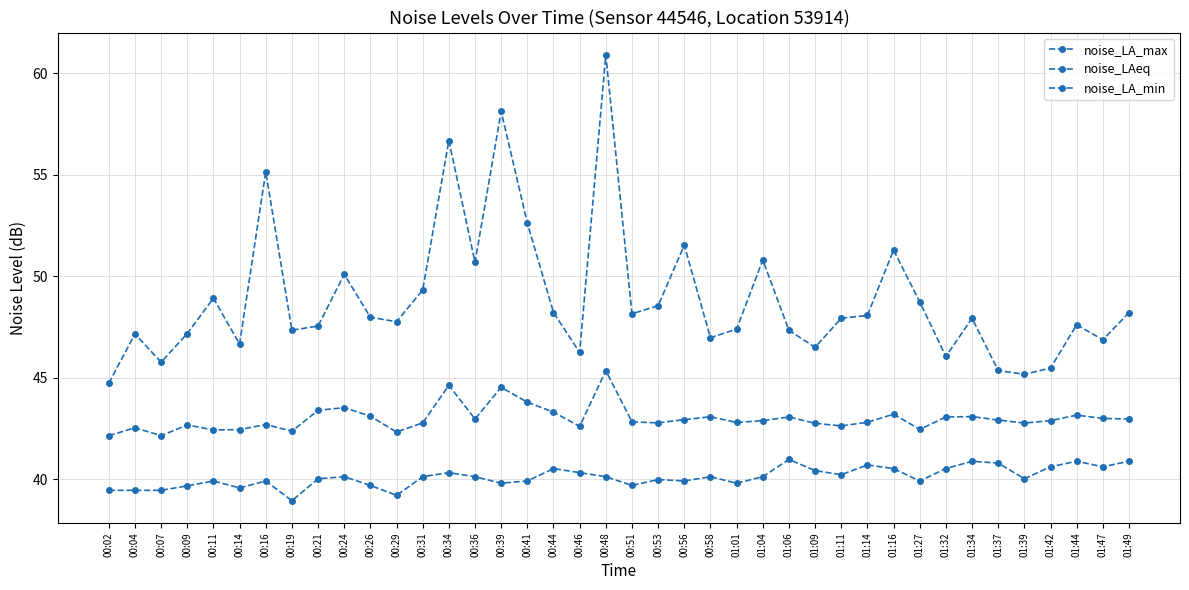

What is the difference between the maximum and second lowest values in the noise_LAeq series?

3.2